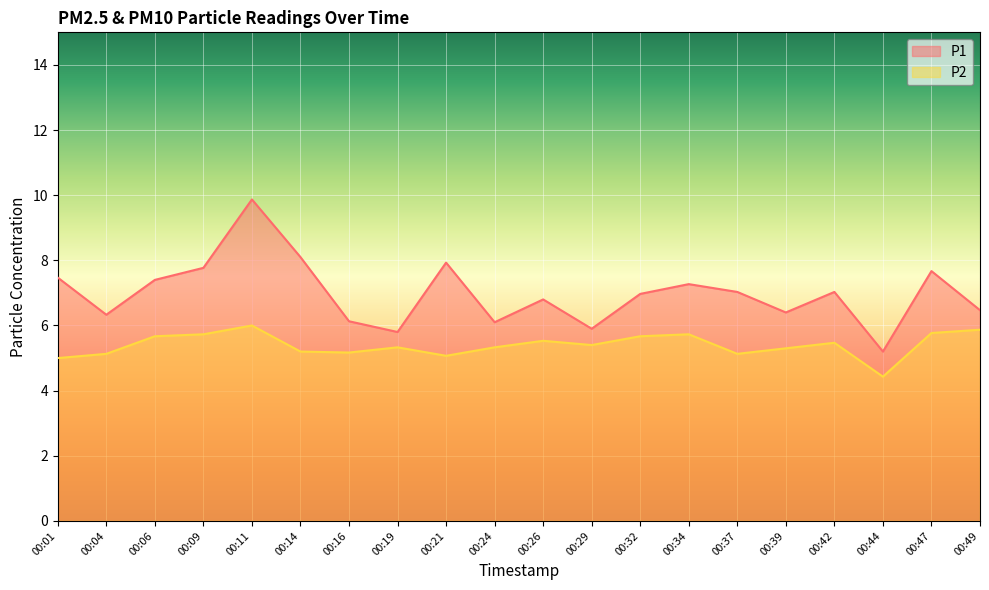

True or false: P2 has more than 1 points higher than both neighbors.

True